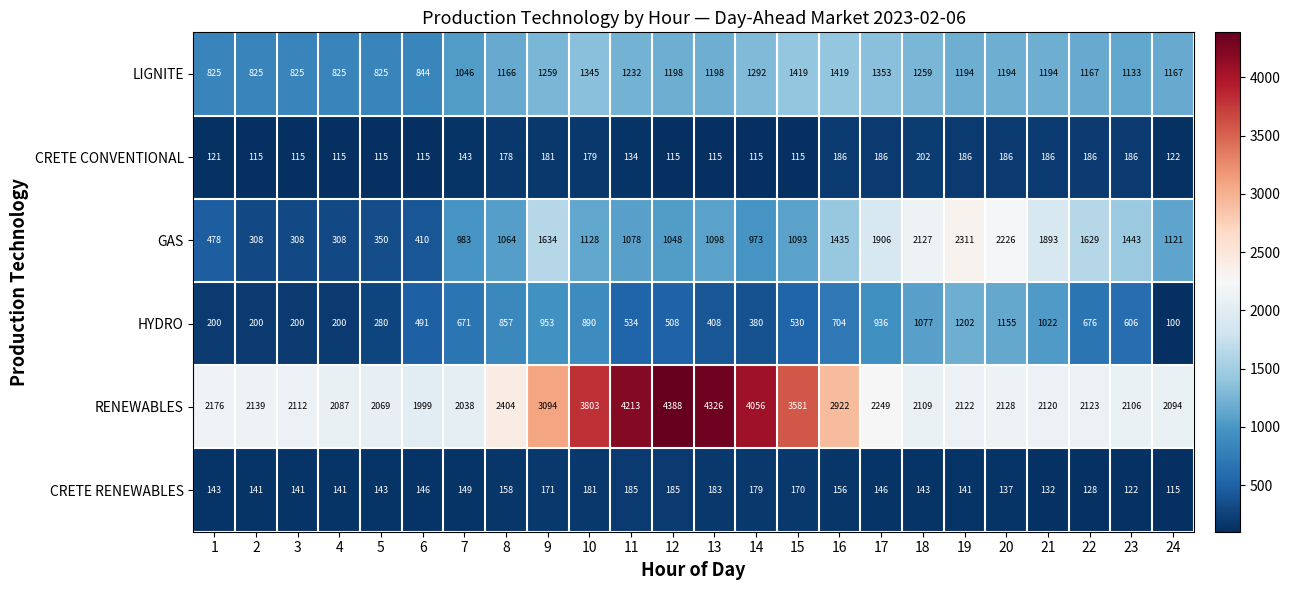

How many data points in LIGNITE are less than 1194?

11